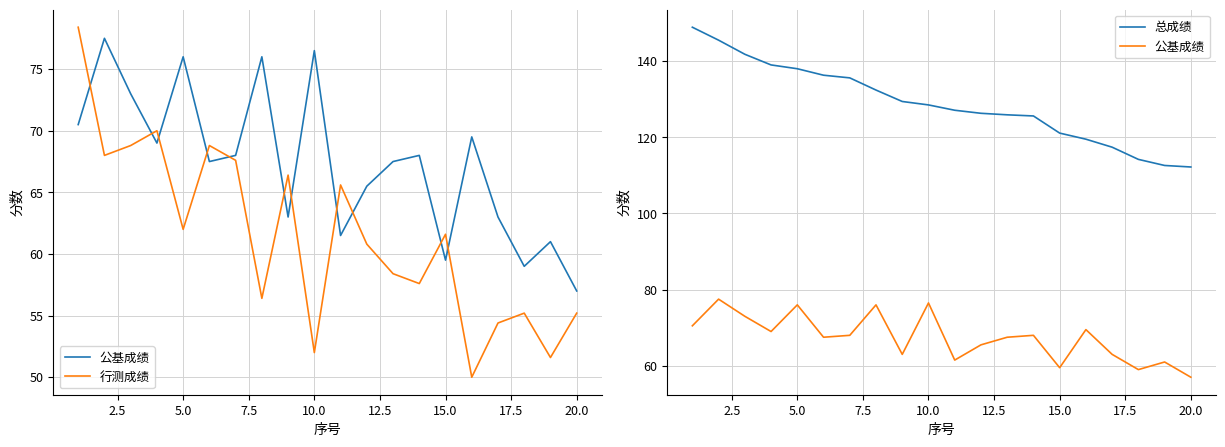

Is the value of 行测成绩 at 10 greater than the value of 总成绩 at 12.5?

No